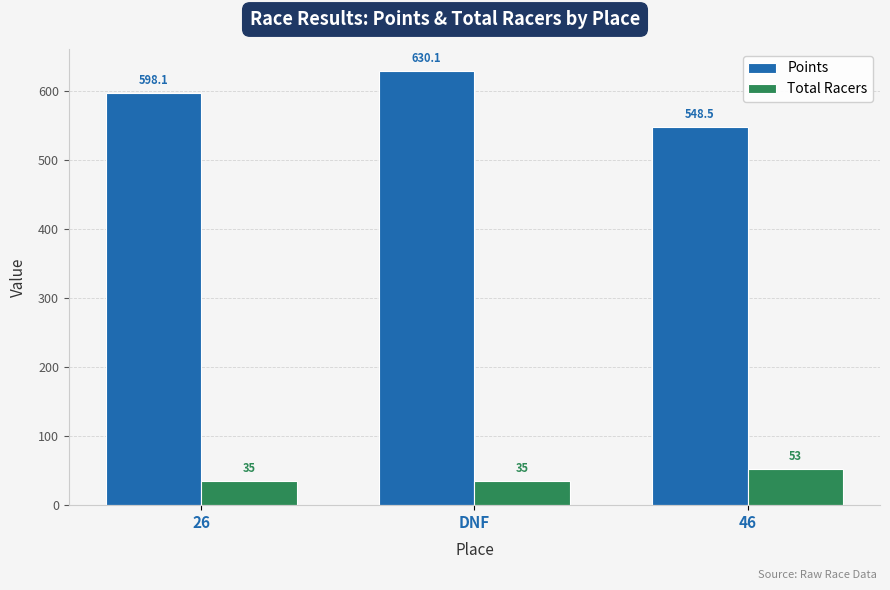

True or false: Points has a value of 928.3 at 26.

False